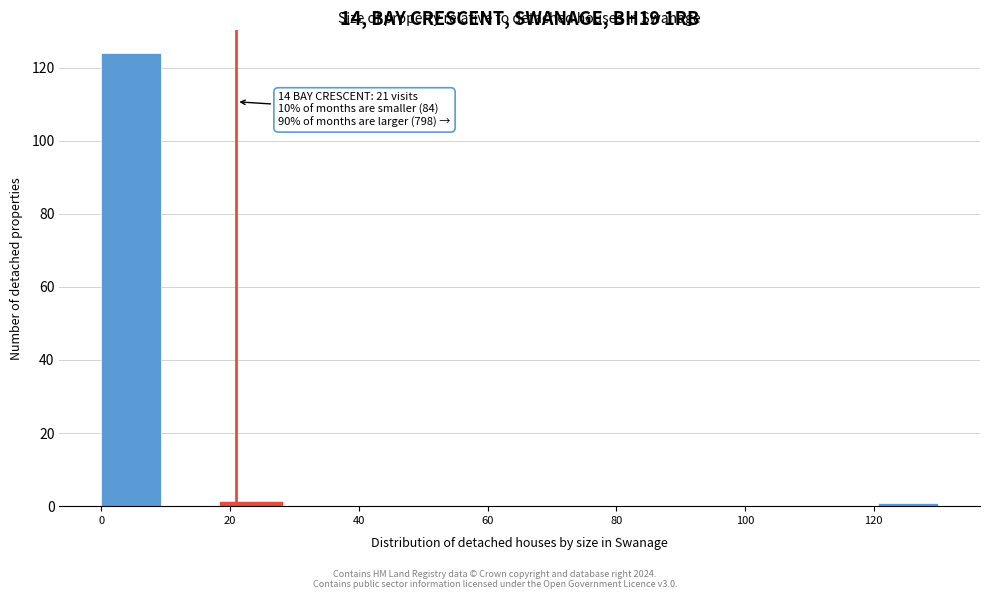

Over which range of the x-axis is the bar tallest?

0 to 10